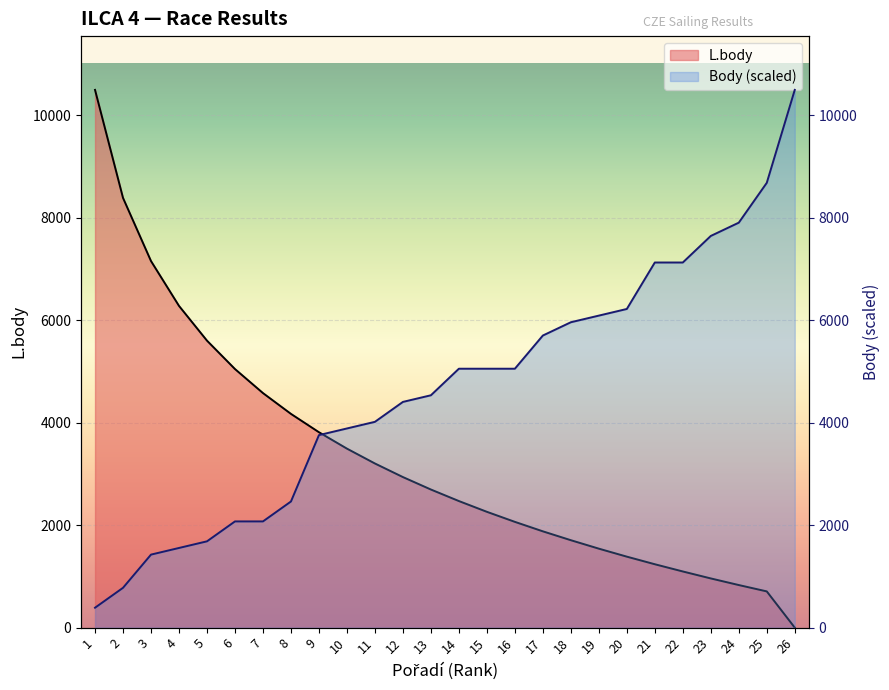

At which category is the sum across all series the highest?

1